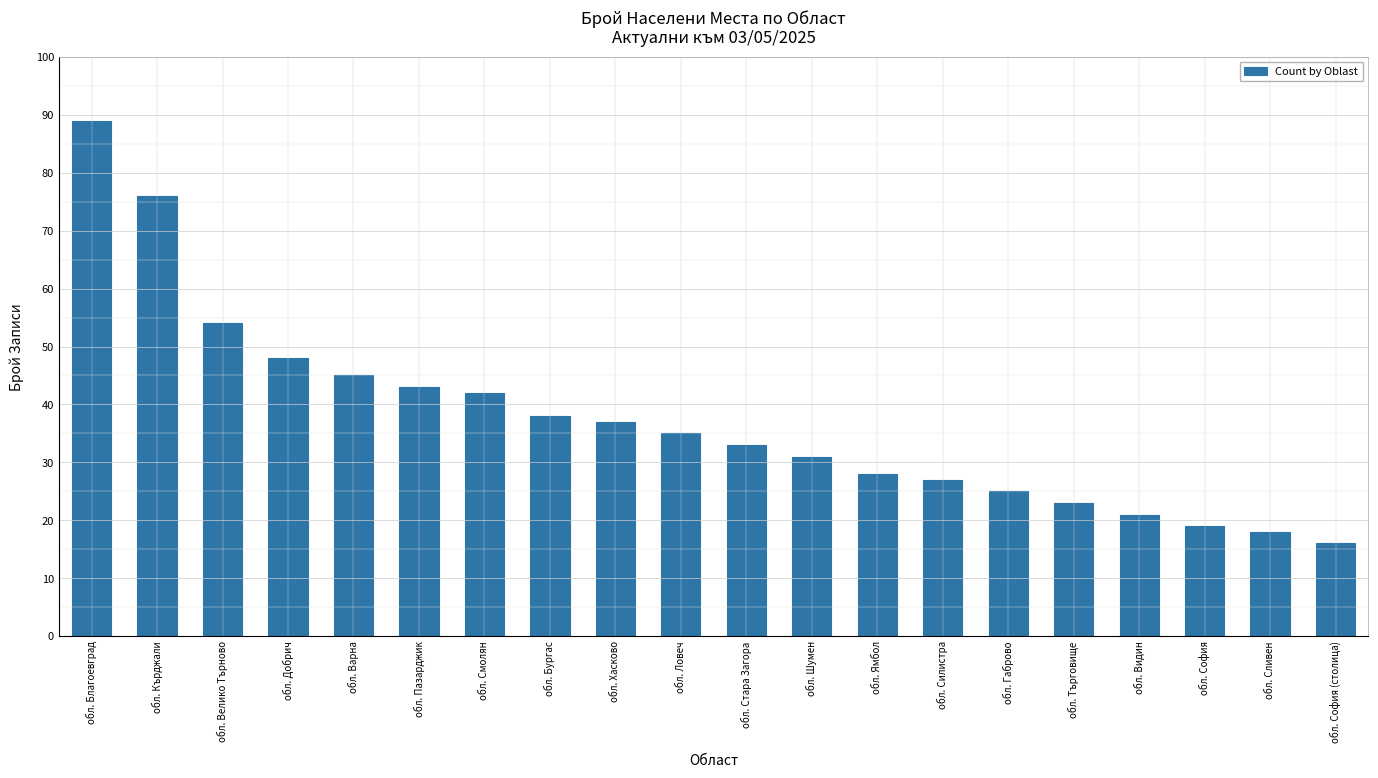

Does the chart contain any negative values?

No